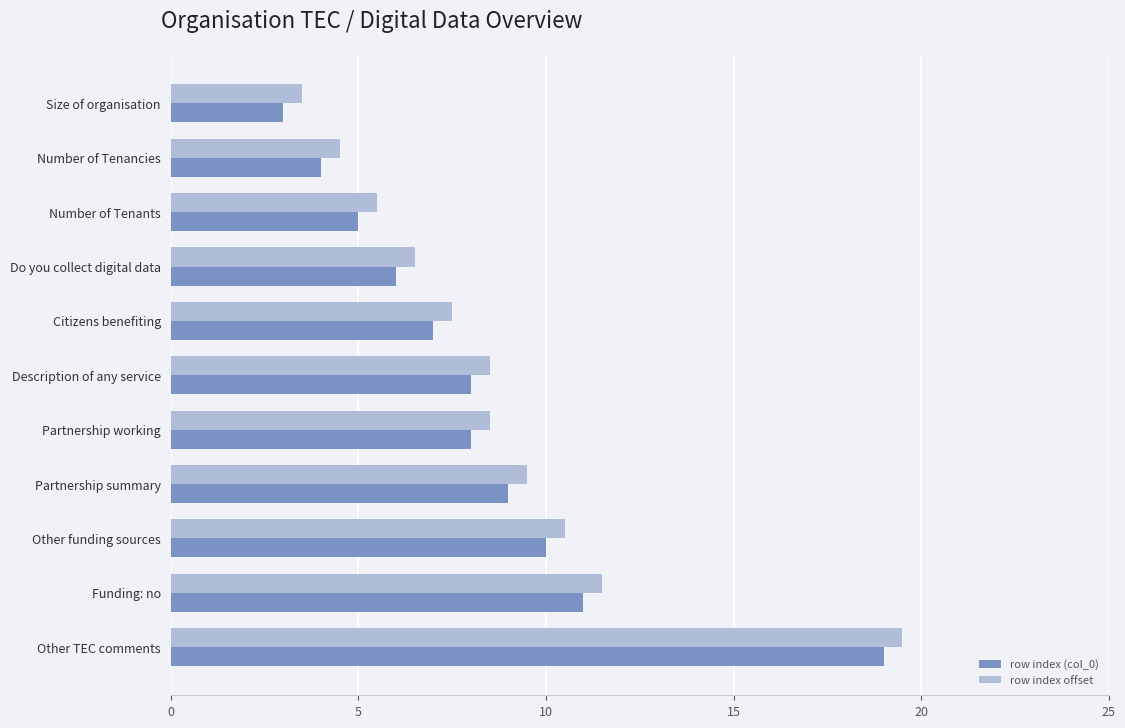

Which series has the largest total across all categories?

row index offset